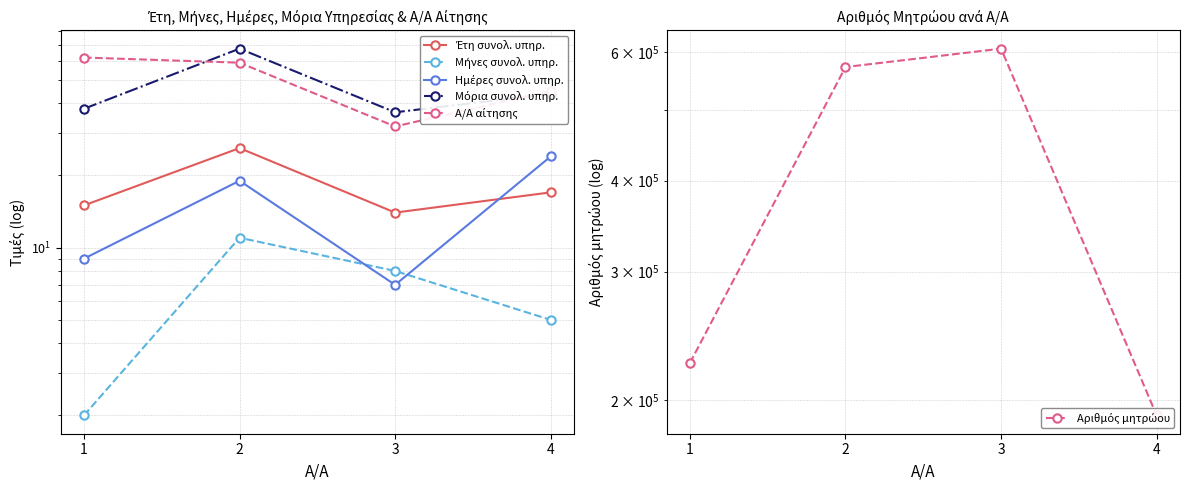

At which category does the chart reach its peak across all series?

3